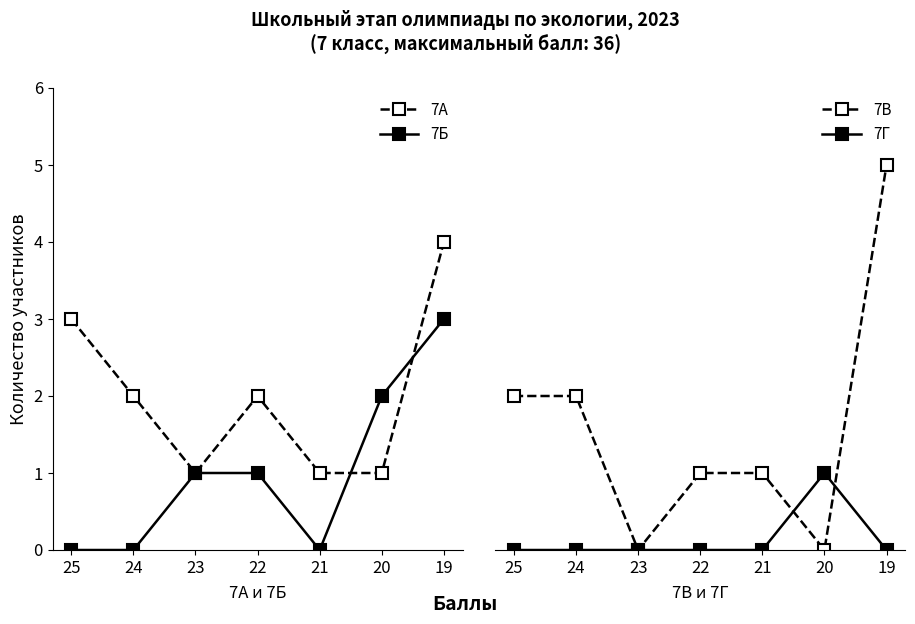

Reading left to right, list all the values displayed in this chart.

7А: 3	2	1	2	1	1	4
7Б: 0	0	1	1	0	2	3
7В: 2	2	0	1	1	0	5
7Г: 0	0	0	0	0	1	0